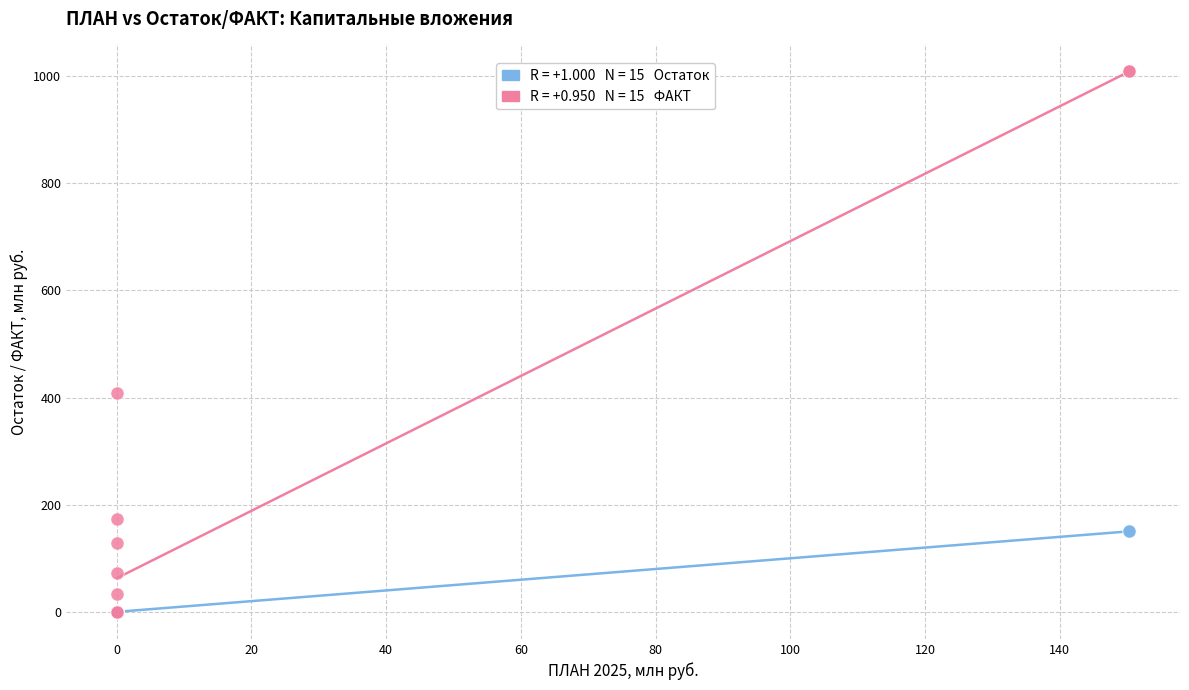

Across all series, what Y value is closest to 504?

408.4